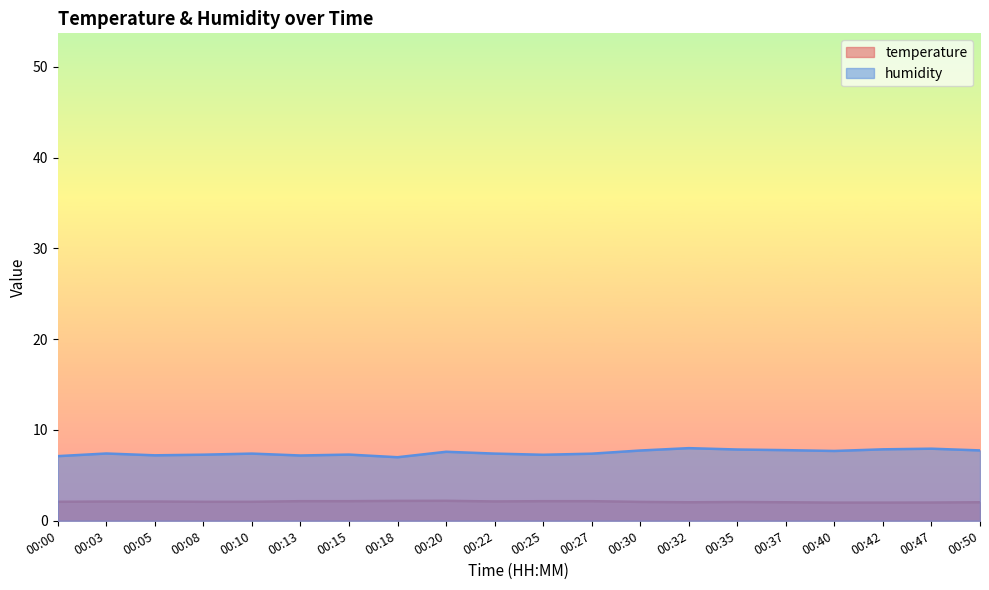

Rank the series by their maximum value, from highest to lowest.

humidity, temperature